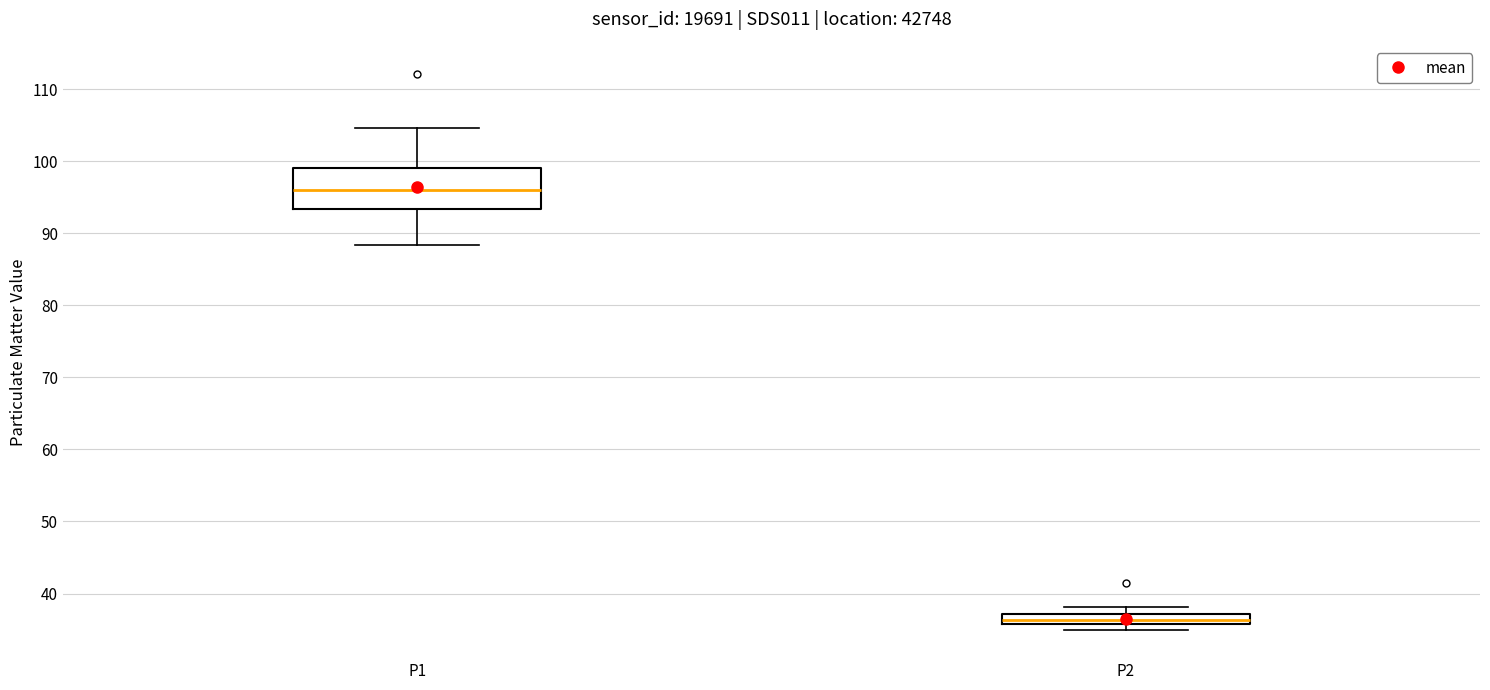

Which box's median line is the lowest?

P2